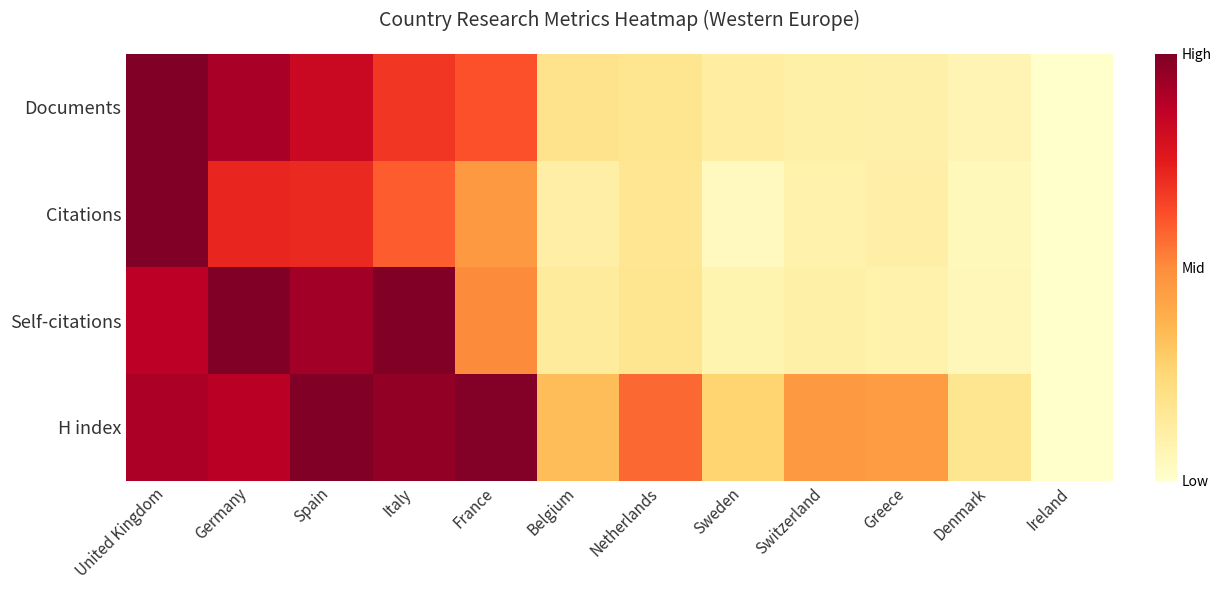

Reading left to right, extract all data points from this chart.

Documents: United Kingdom=1.0	Germany=0.9	Spain=0.8	Italy=0.7	France=0.6	Belgium=0.2	Netherlands=0.2	Sweden=0.1	Switzerland=0.1	Greece=0.1	Denmark=0.1	Ireland=0.0
Citations: United Kingdom=1.0	Germany=0.7	Spain=0.7	Italy=0.6	France=0.5	Belgium=0.1	Netherlands=0.2	Sweden=0.0	Switzerland=0.1	Greece=0.1	Denmark=0.0	Ireland=0.0
Self-citations: United Kingdom=0.9	Germany=1.0	Spain=0.9	Italy=1.0	France=0.5	Belgium=0.1	Netherlands=0.2	Sweden=0.1	Switzerland=0.1	Greece=0.1	Denmark=0.1	Ireland=0.0
H index: United Kingdom=0.9	Germany=0.9	Spain=1.0	Italy=1.0	France=1.0	Belgium=0.3	Netherlands=0.6	Sweden=0.3	Switzerland=0.5	Greece=0.4	Denmark=0.2	Ireland=0.0